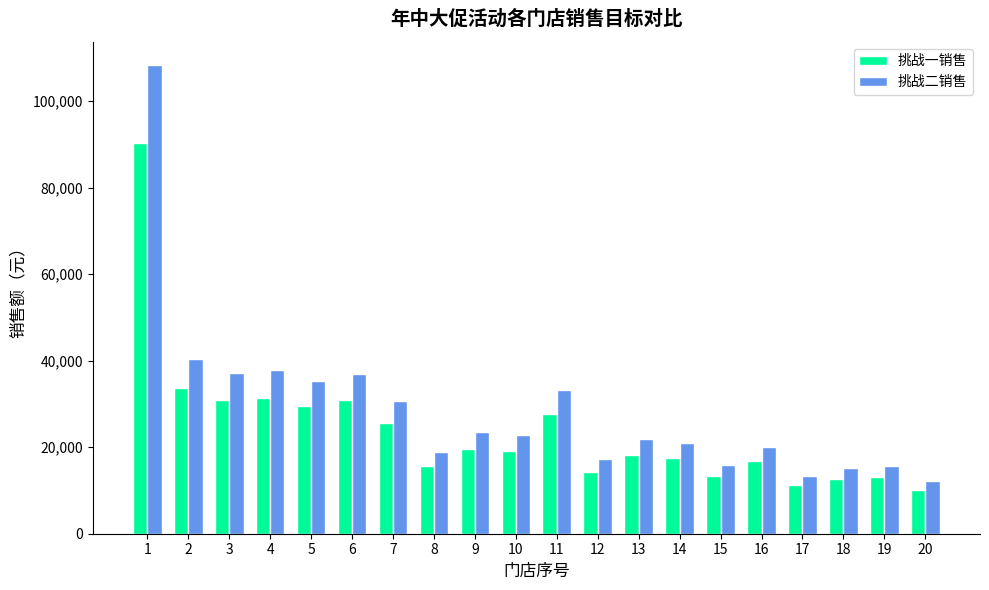

Rank the series at 14 from highest to lowest value.

挑战二销售, 挑战一销售